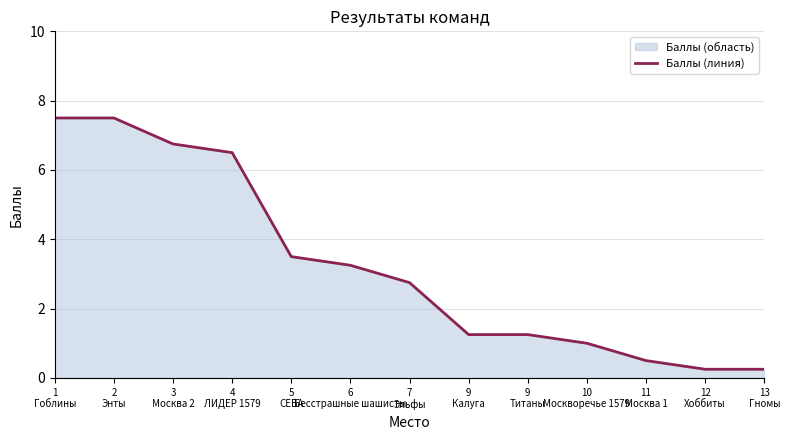

True or false: there are more than 1 points higher than both neighbors.

False